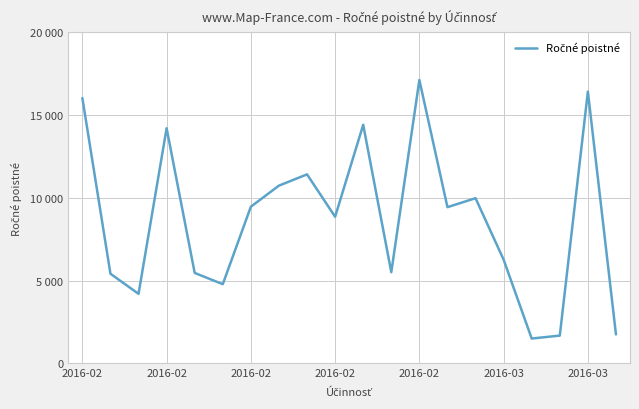

Where does the data first go above 9433?

2016-02